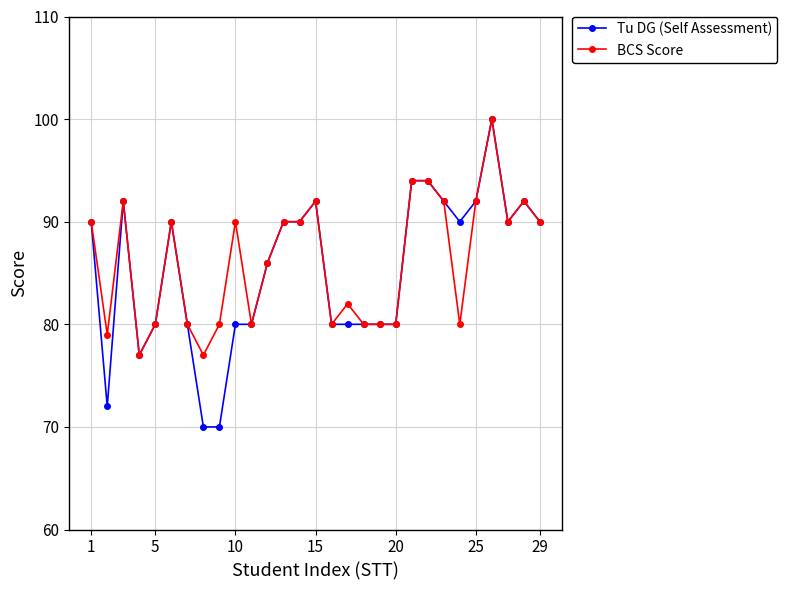

True or false: Tu DG (Self Assessment) has more than 1 points higher than both neighbors.

True